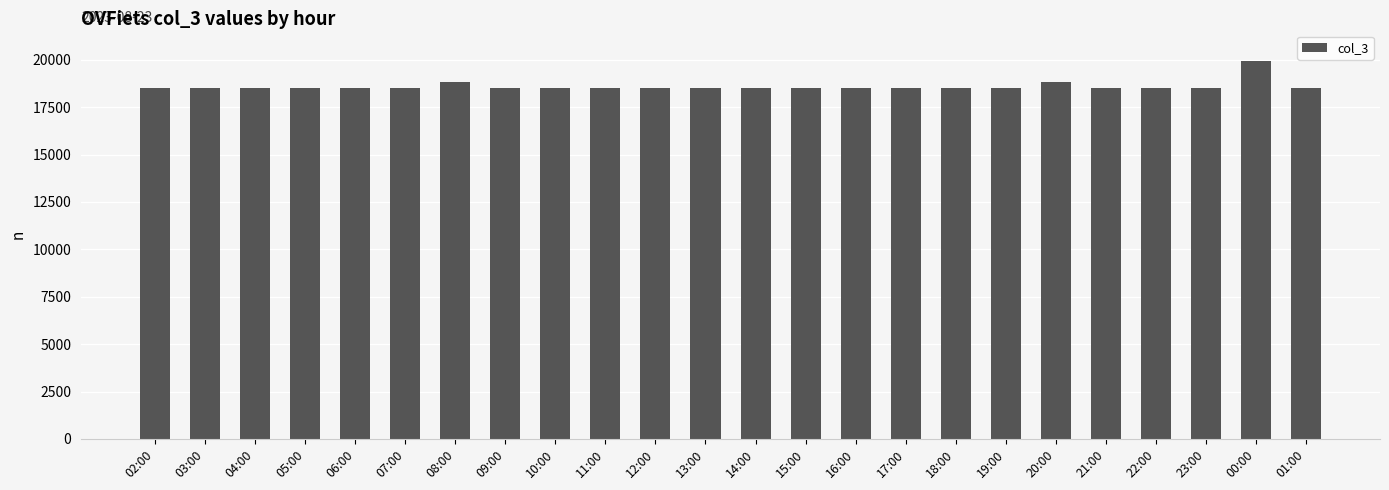

What is the difference between the maximum and minimum values?

1422